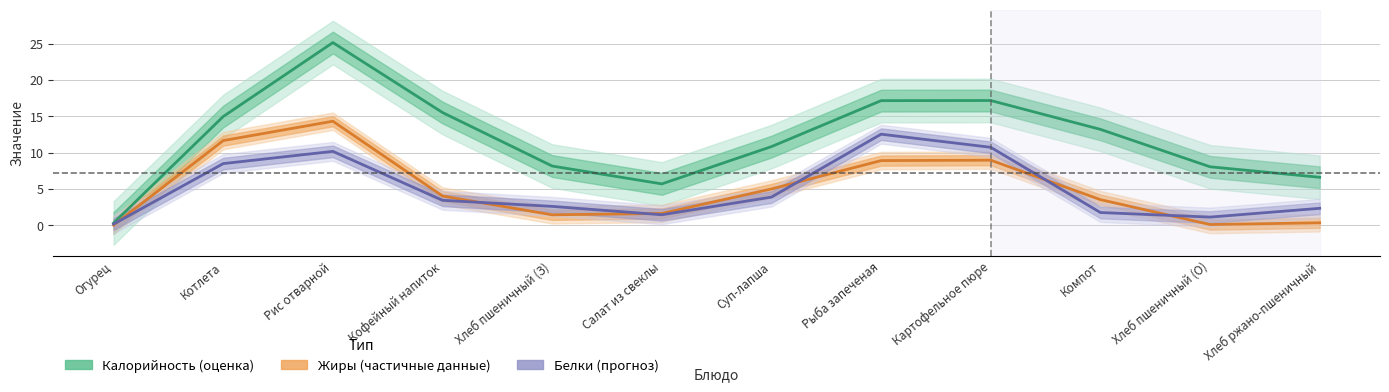

Reading left to right, extract all data points from this chart.

Калорийность (оценка): Огурец=0.3	Котлета=15.0	Рис отварной=25.2	Кофейный напиток=15.5	Хлеб пшеничный (З)=8.2	Салат из свеклы=5.7	Суп-лапша=10.8	Рыба запеченая=17.2	Картофельное пюре=17.2	Компот=13.2	Хлеб пшеничный (О)=8.1	Хлеб ржано-пшеничный=6.6
Жиры (частичные данные): Огурец=0.0	Котлета=11.7	Рис отварной=14.3	Кофейный напиток=4.0	Хлеб пшеничный (З)=1.4	Салат из свеклы=1.6	Суп-лапша=5.0	Рыба запеченая=8.9	Картофельное пюре=9.0	Компот=3.5	Хлеб пшеничный (О)=0.1	Хлеб ржано-пшеничный=0.3
Белки (прогноз): Огурец=0.2	Котлета=8.5	Рис отварной=10.2	Кофейный напиток=3.4	Хлеб пшеничный (З)=2.6	Салат из свеклы=1.4	Суп-лапша=3.9	Рыба запеченая=12.5	Картофельное пюре=10.7	Компот=1.8	Хлеб пшеничный (О)=1.1	Хлеб ржано-пшеничный=2.3